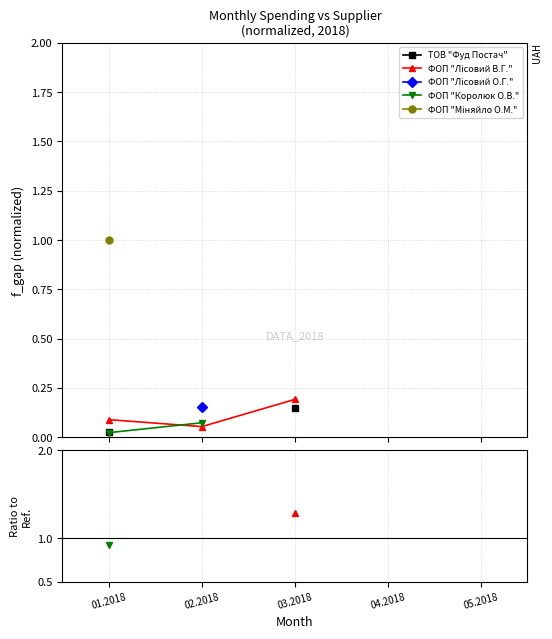

How many categories are shown in the chart?

5